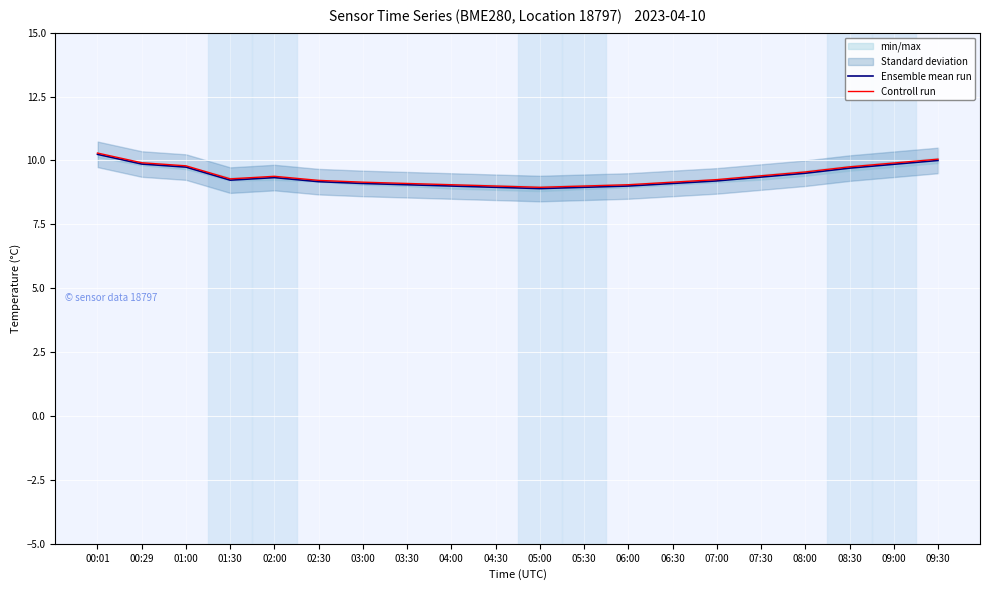

What are all the series names shown in the legend?

Ensemble mean run, Controll run